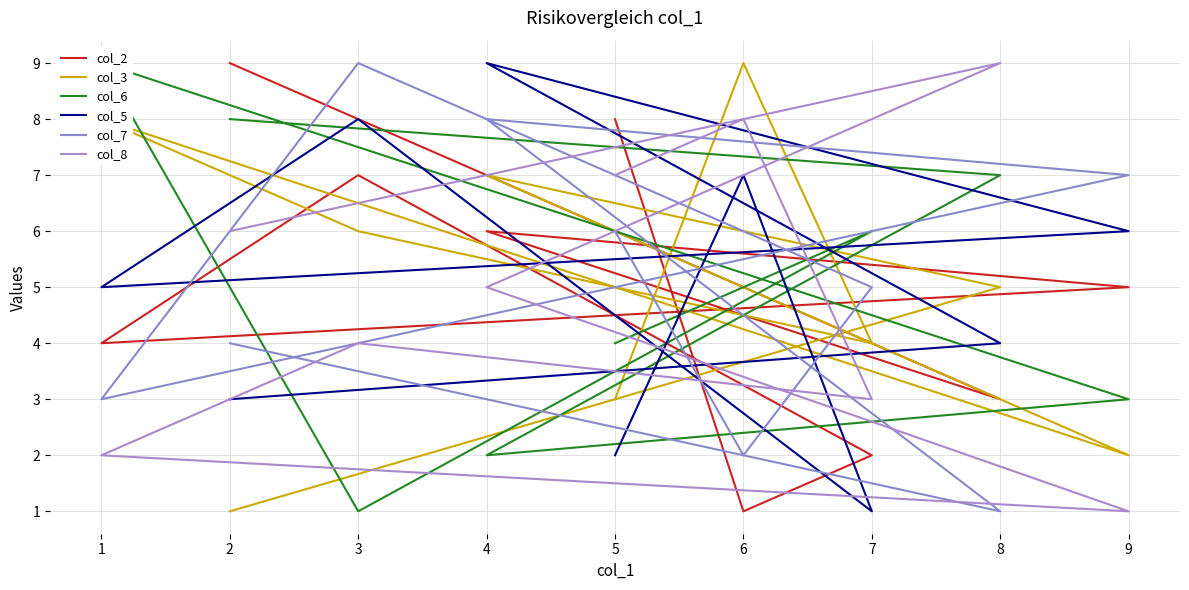

Count the col_5 values in the range 3 to 7.

5